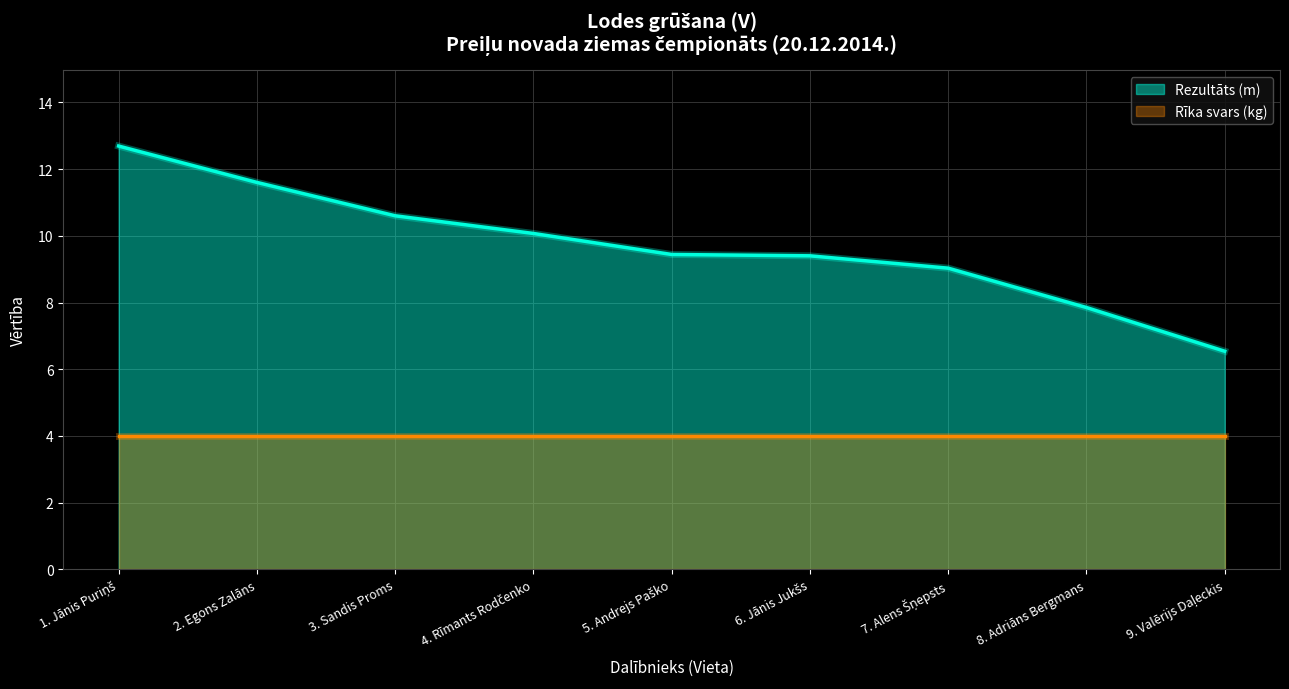

Rank the series by their average value, from lowest to highest.

Rīka svars (kg), Rezultāts (m)